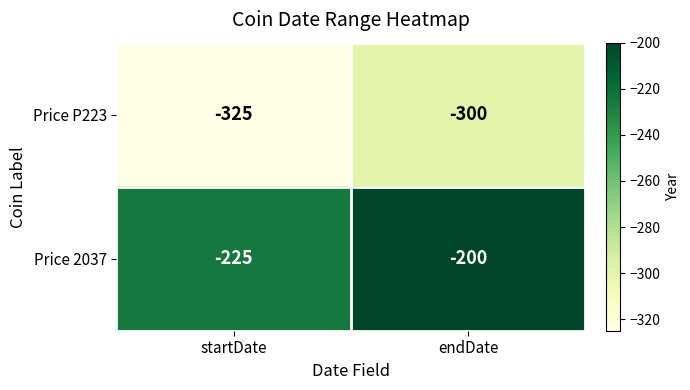

Is it true that Price 2037 equals -200 at endDate?

True